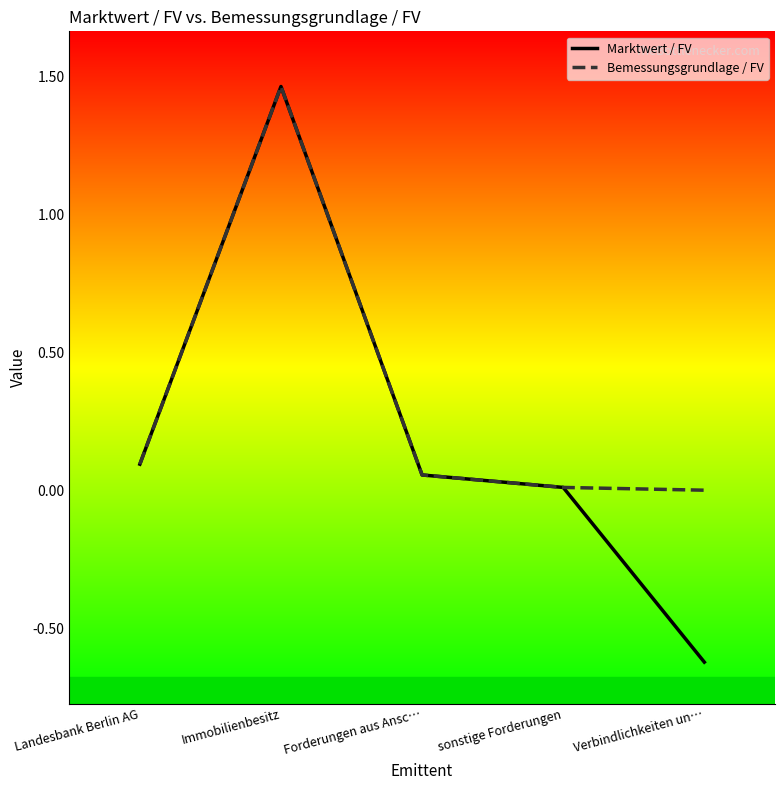

Does the chart have visible grid lines?

No